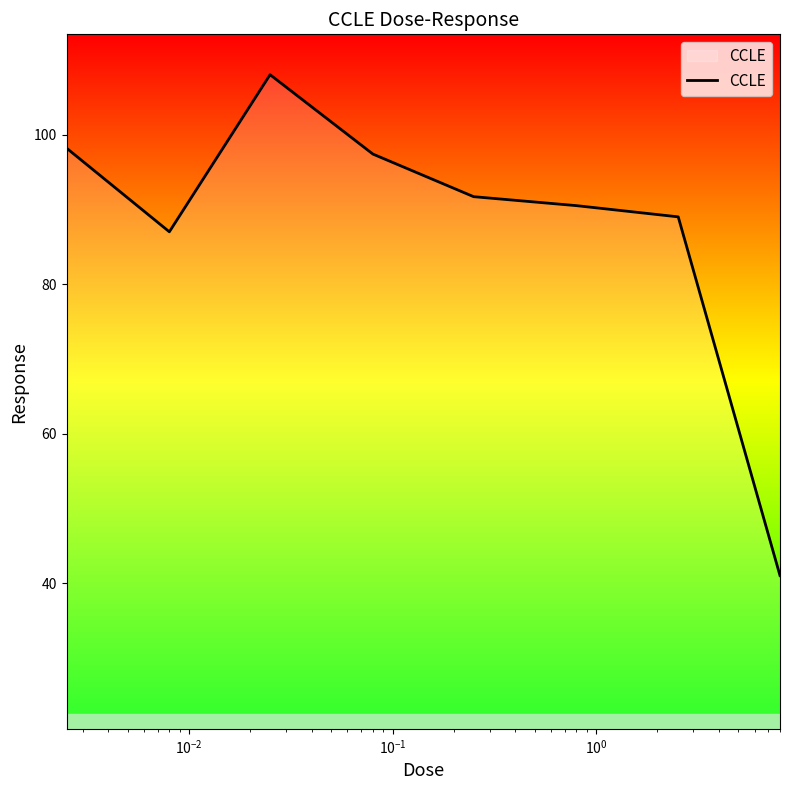

True or false: there are more than 0 points higher than both neighbors.

True